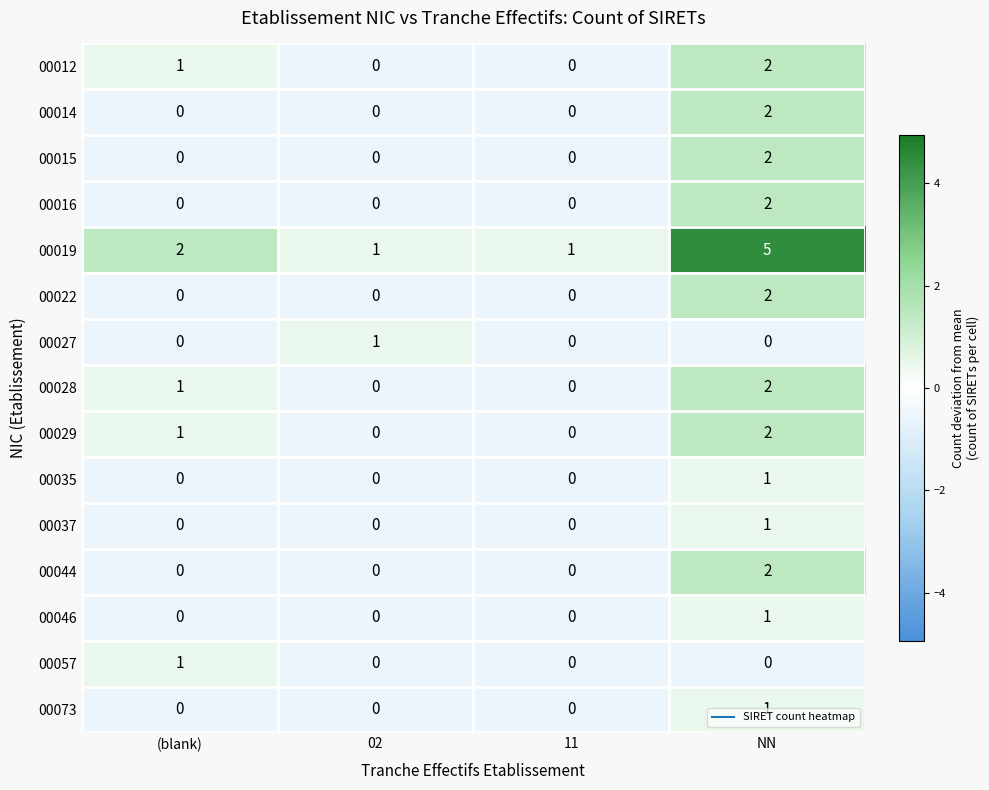

The value of 00016 at (blank) is 0. True or false?

True